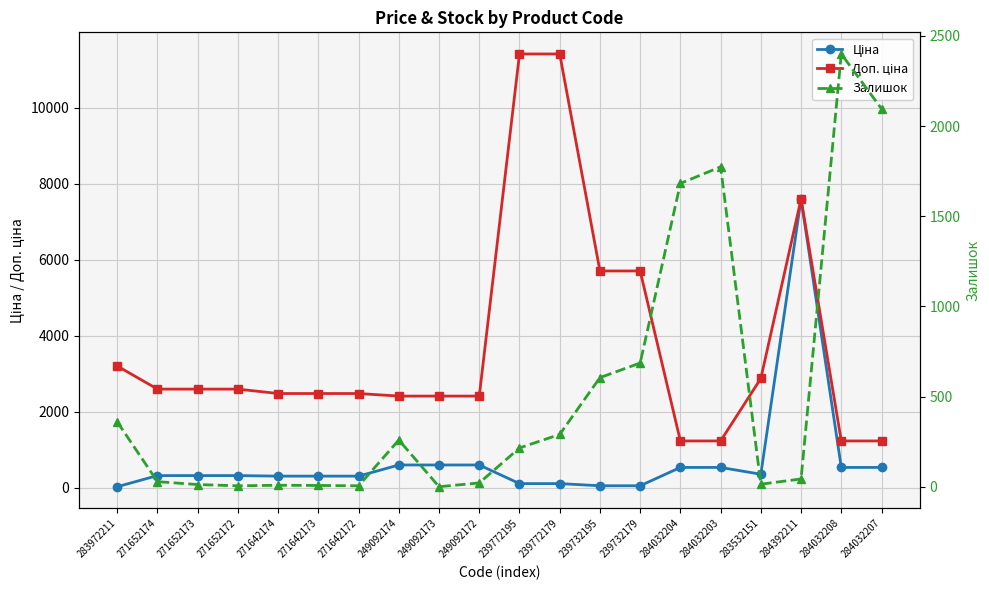

Which series has the widest spread of values?

Доп. ціна